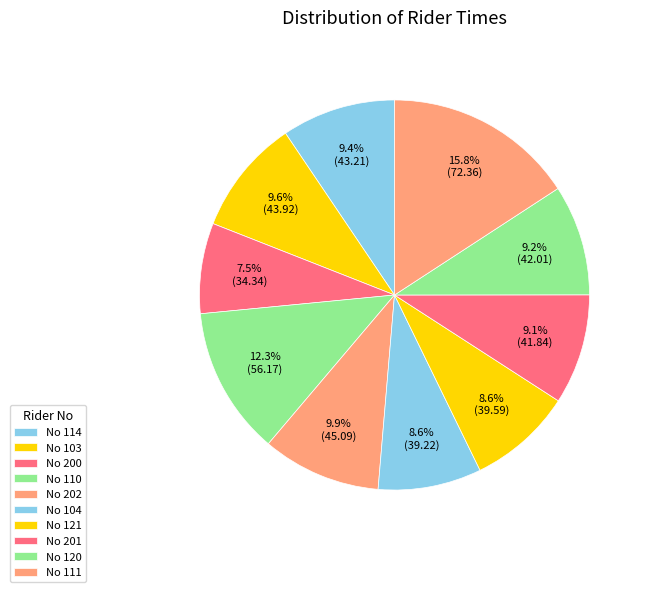

What is the largest slice in the pie chart?

111